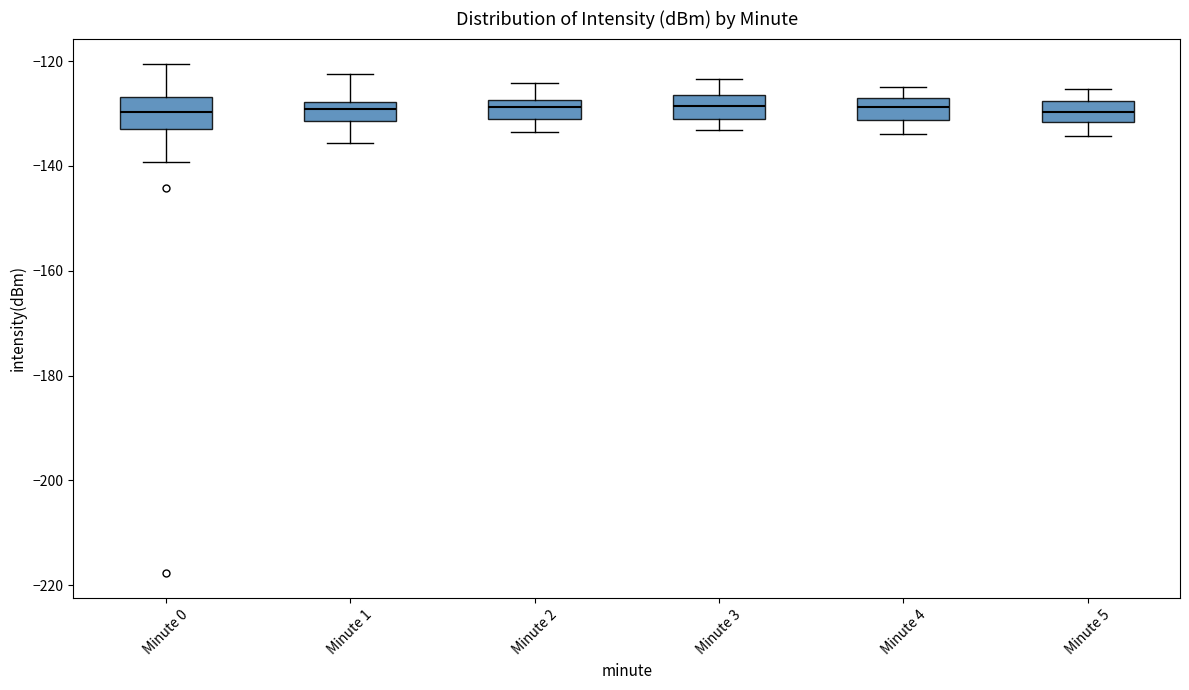

Reading left to right, read every box against the y-axis: the position of its median line, the range the box covers, and the ends of its whiskers. The values are not printed on the chart, so give them approximately, as read against the axis.

Minute 0: median -130, box -134 to -126, whiskers -140 to -120
Minute 1: median -130, box -132 to -128, whiskers -136 to -122
Minute 2: median -128 (inside the box), box -132 to -128, whiskers -134 to -124
Minute 3: median -128, box -132 to -126, whiskers -134 to -124
Minute 4: median -128, box -132 to -126, whiskers -134 to -124
Minute 5: median -130, box -132 to -128, whiskers -134 to -126